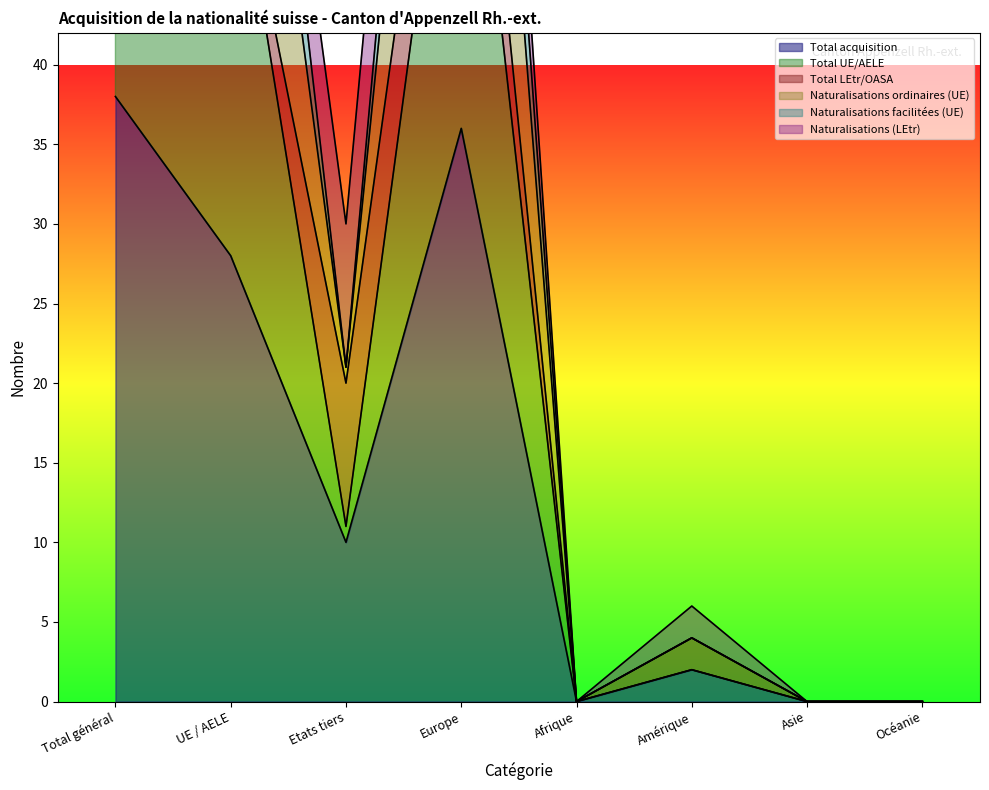

What is the maximum value for Total acquisition?

38